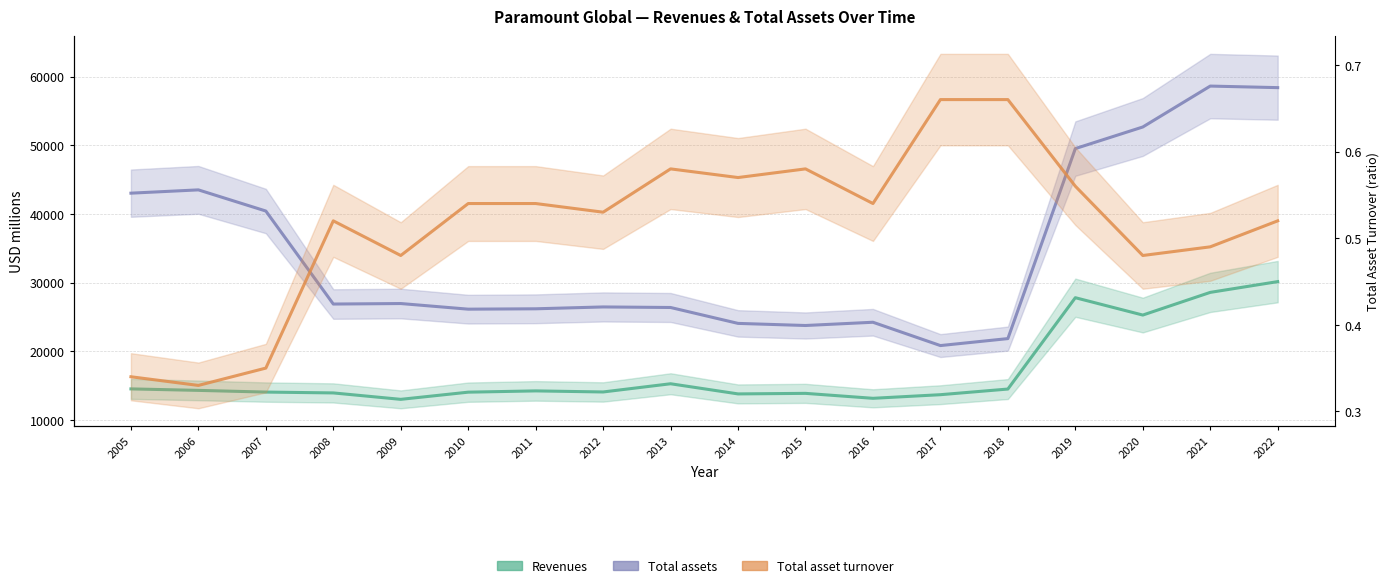

What value does the Revenues series have at 2015?

13886.0